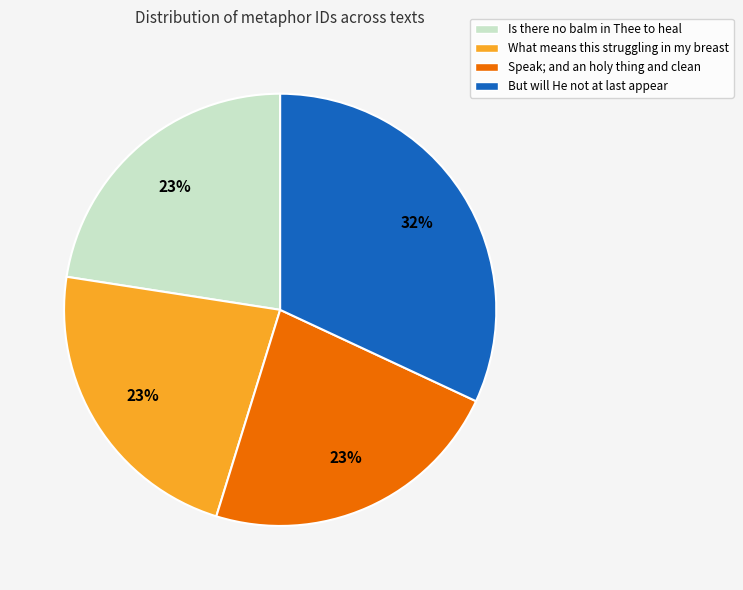

Is it true that Speak; and an holy thing and clean is 33% of the pie?

False